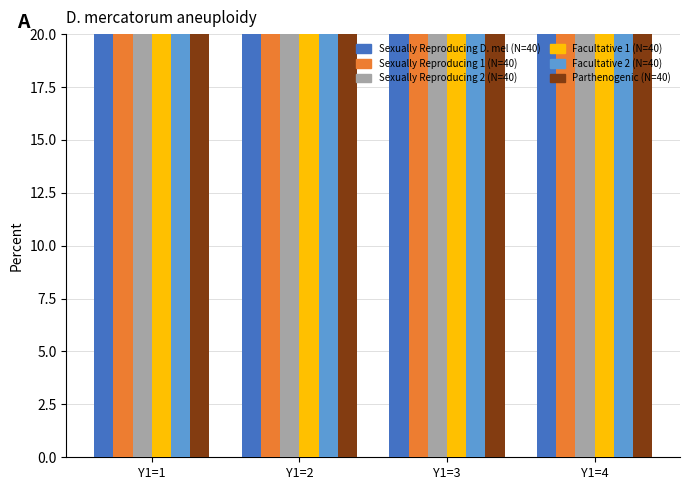

Count the number of categories in the chart.

4